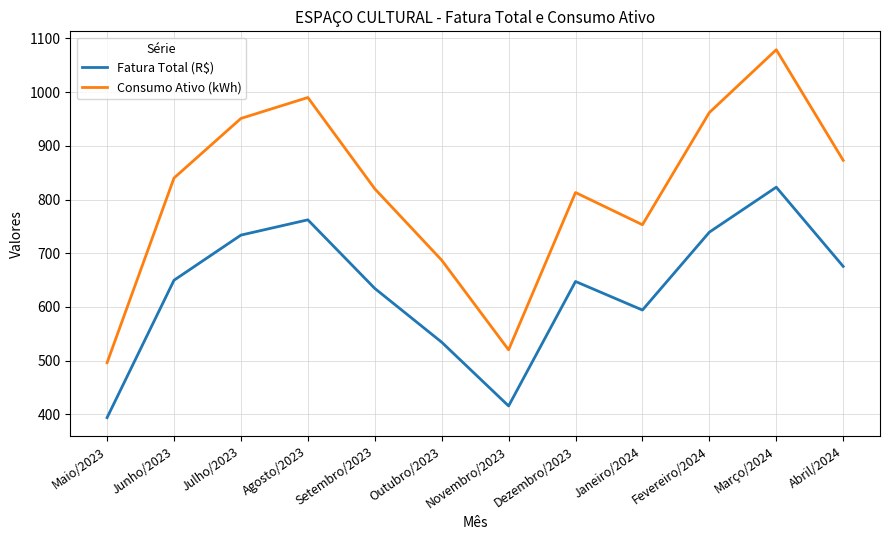

How many lines are shown in the chart?

2